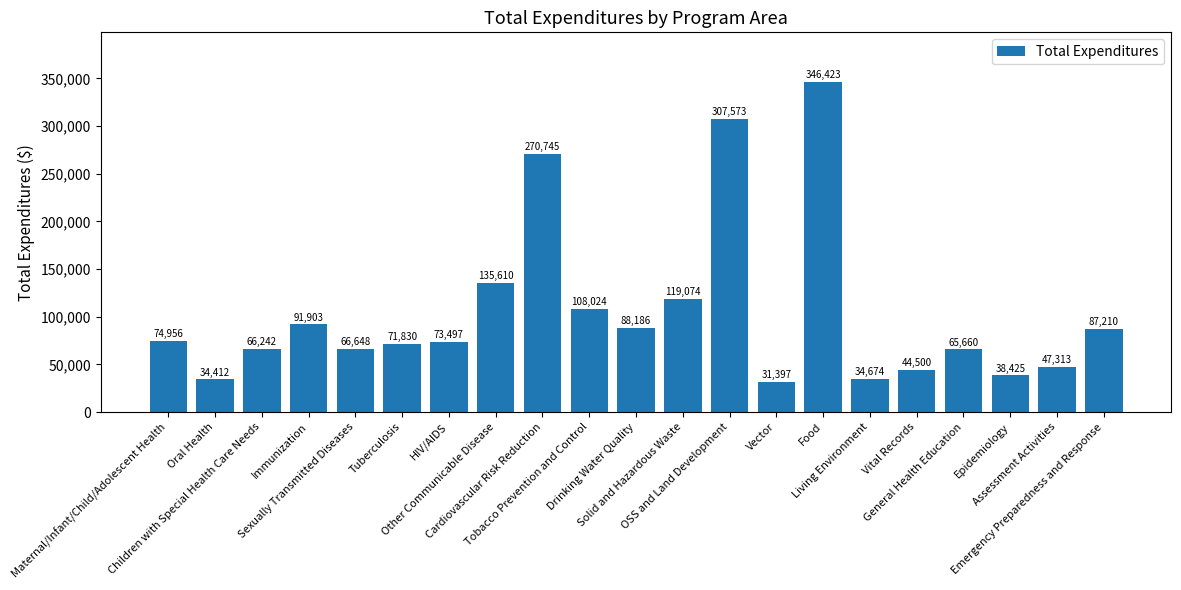

Rank the categories by value from lowest to highest.

Vector, Oral Health, Living Environment, Epidemiology, Vital Records, Assessment Activities, General Health Education, Children with Special Health Care Needs, Sexually Transmitted Diseases, Tuberculosis, HIV/AIDS, Maternal/Infant/Child/Adolescent Health, Emergency Preparedness and Response, Drinking Water Quality, Immunization, Tobacco Prevention and Control, Solid and Hazardous Waste, Other Communicable Disease, Cardiovascular Risk Reduction, OSS and Land Development, Food